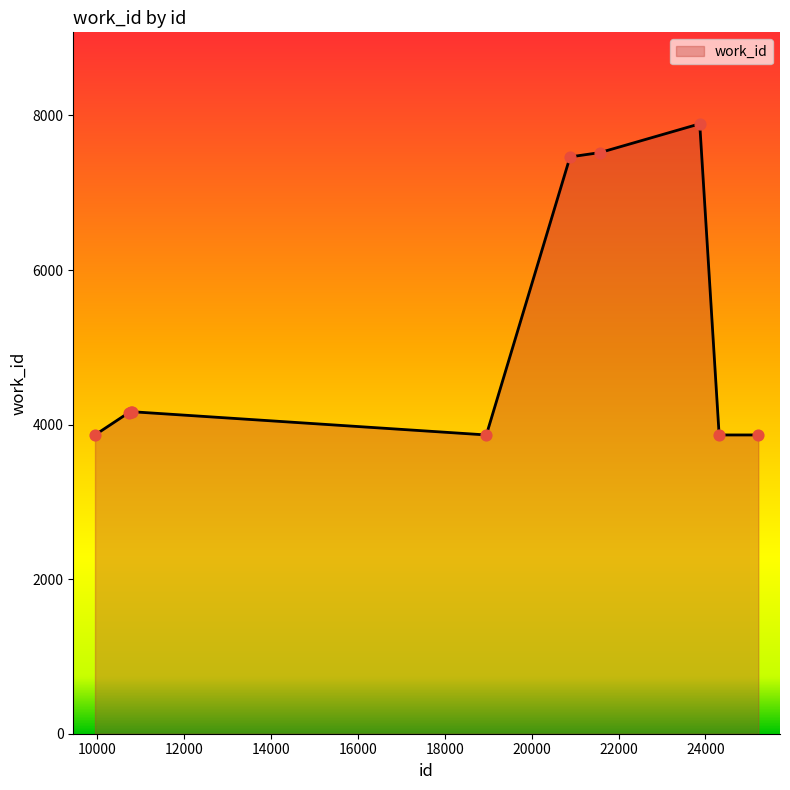

What is the greatest value displayed?

7892